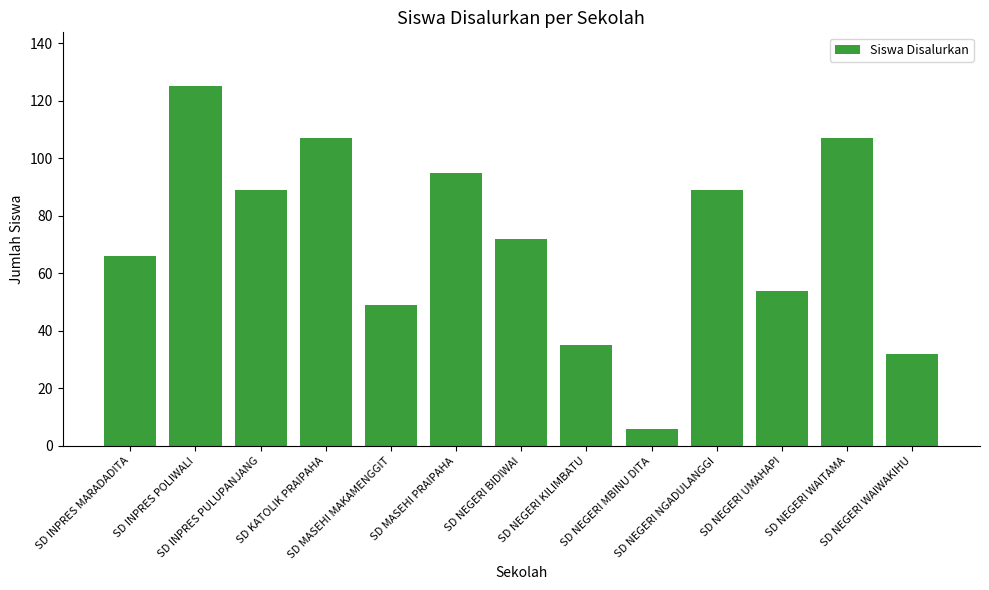

True or false: the data shows 32 at SD NEGERI WAIWAKIHU.

True